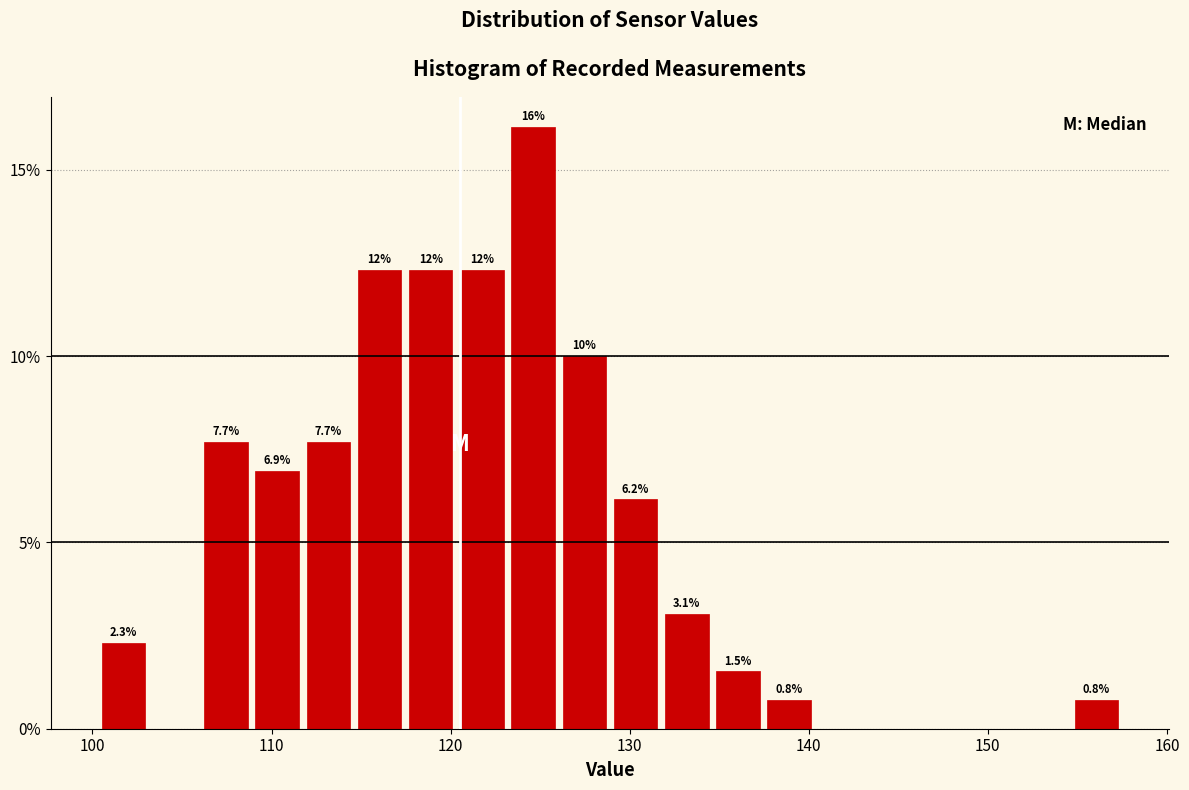

Read against the x-axis, roughly where is the centre of the tallest bar?

125